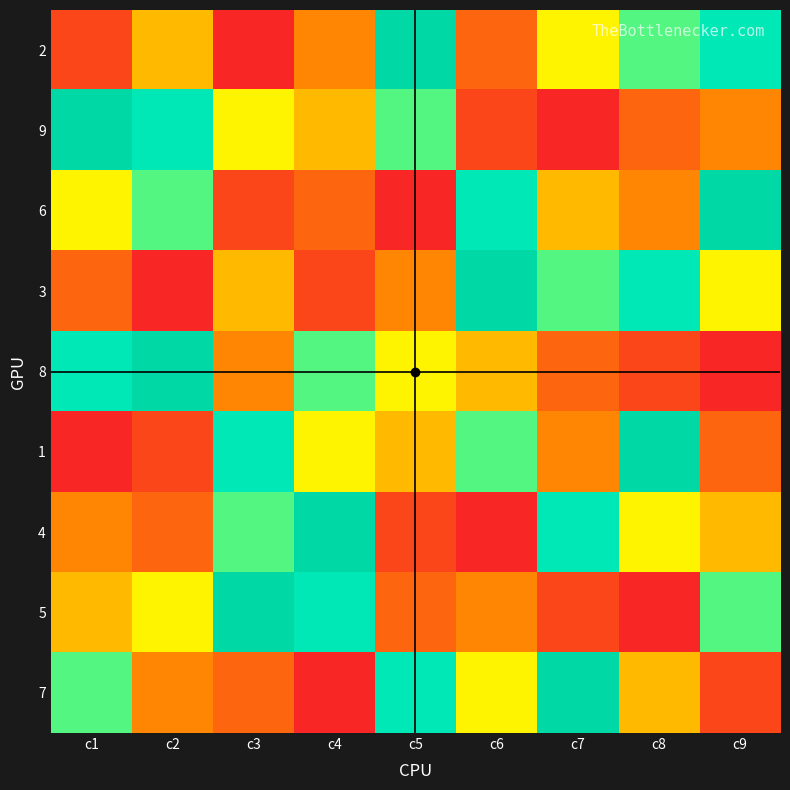

Which series has the largest total across all categories?

2